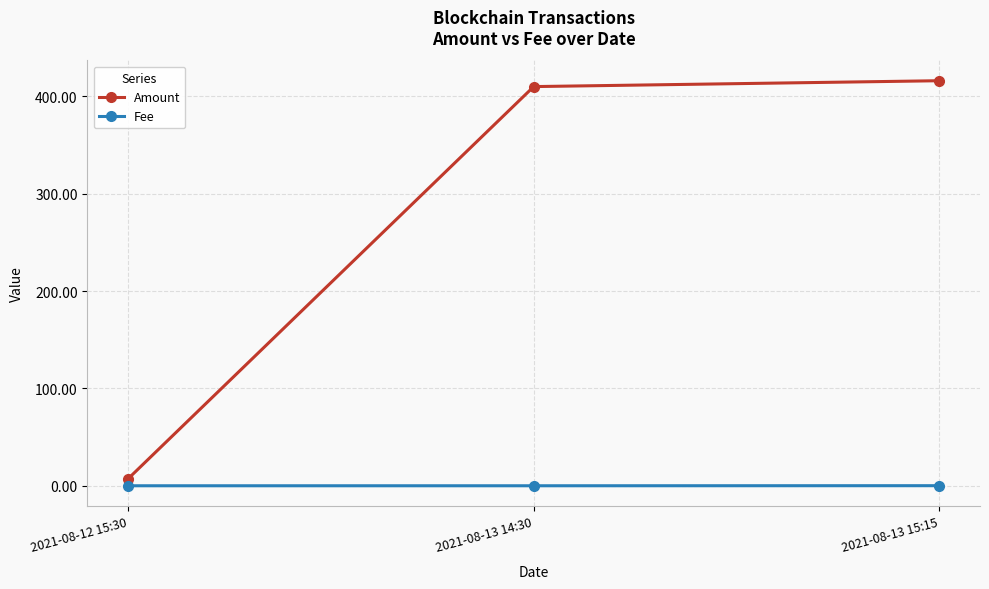

What is the label of the 2nd point from the left?

2021-08-13 14:30